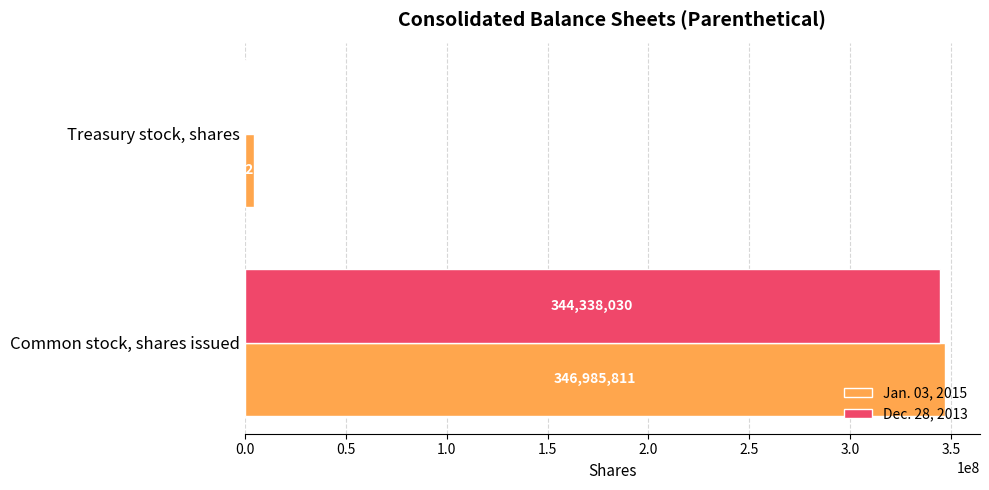

At which label does Jan. 03, 2015 reach its peak?

Common stock, shares issued